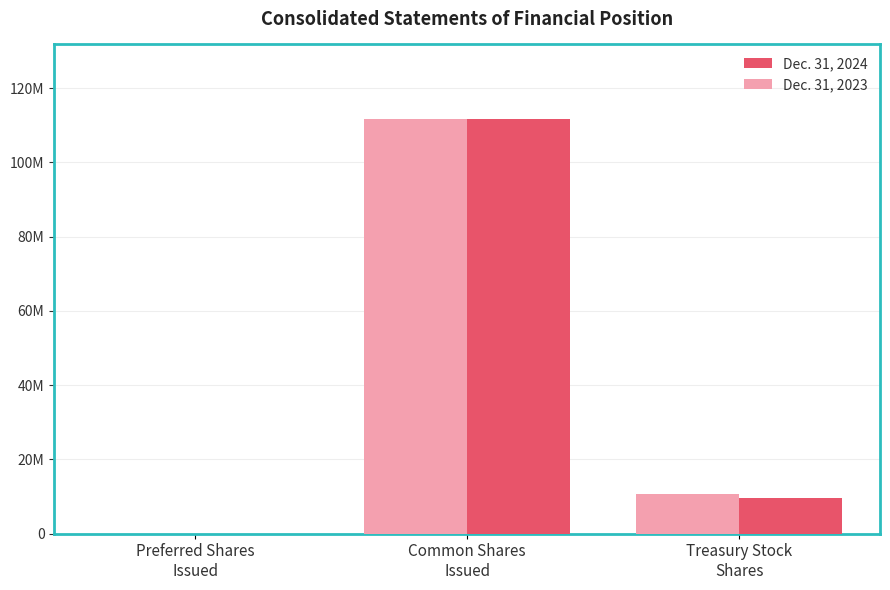

What is the value of the Dec. 31, 2023 bar at the 2nd from the left?

111662321